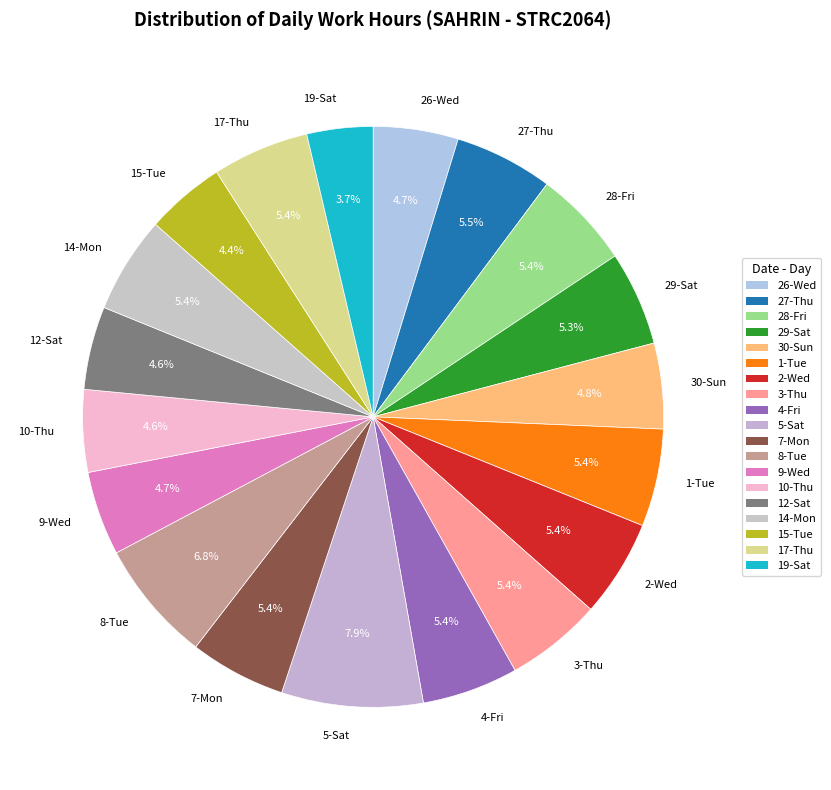

Is there a majority slice in this chart?

No